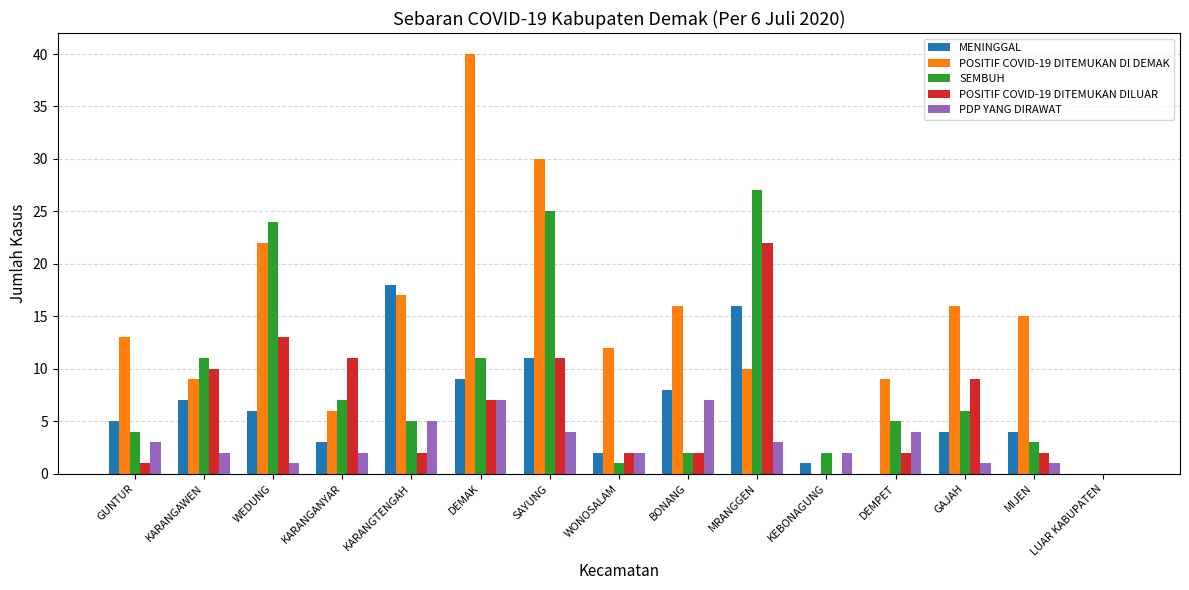

At which label is POSITIF COVID-19 DITEMUKAN DI DEMAK closest to 20?

WEDUNG